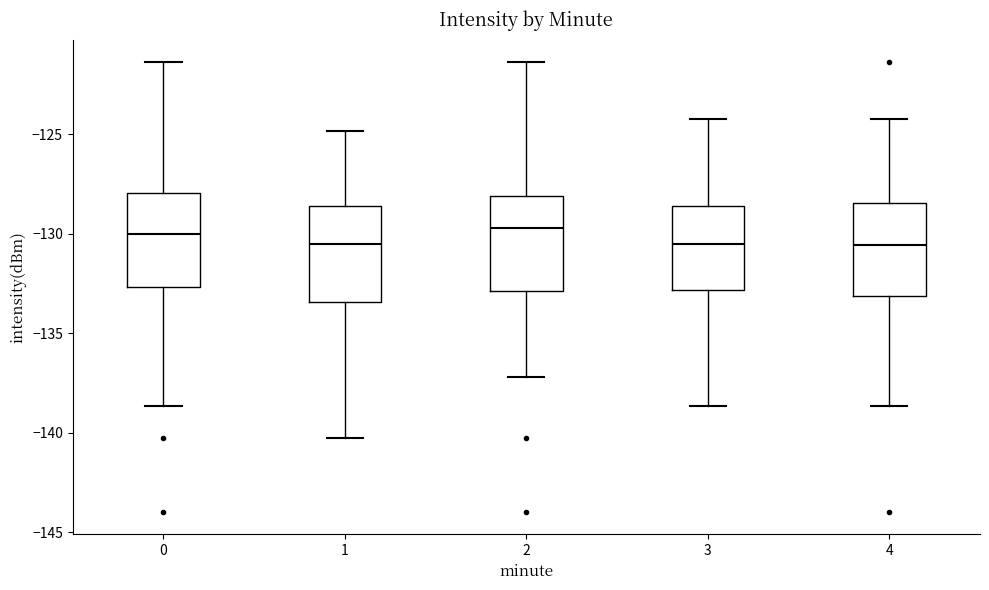

Reading left to right, transcribe this box plot: for each box, give where its median line is, the range the box spans, and where its two whiskers end, as read against the y-axis. The values are not printed on the chart, so give them approximately, as read against the axis.

0: median -130.0, box -132.5 to -128.0, whiskers -138.5 to -121.5
1: median -130.5, box -133.5 to -128.5, whiskers -140.5 to -125.0
2: median -129.5, box -133.0 to -128.0, whiskers -137.0 to -121.5
3: median -130.5, box -133.0 to -128.5, whiskers -138.5 to -124.0
4: median -130.5, box -133.0 to -128.5, whiskers -138.5 to -124.0